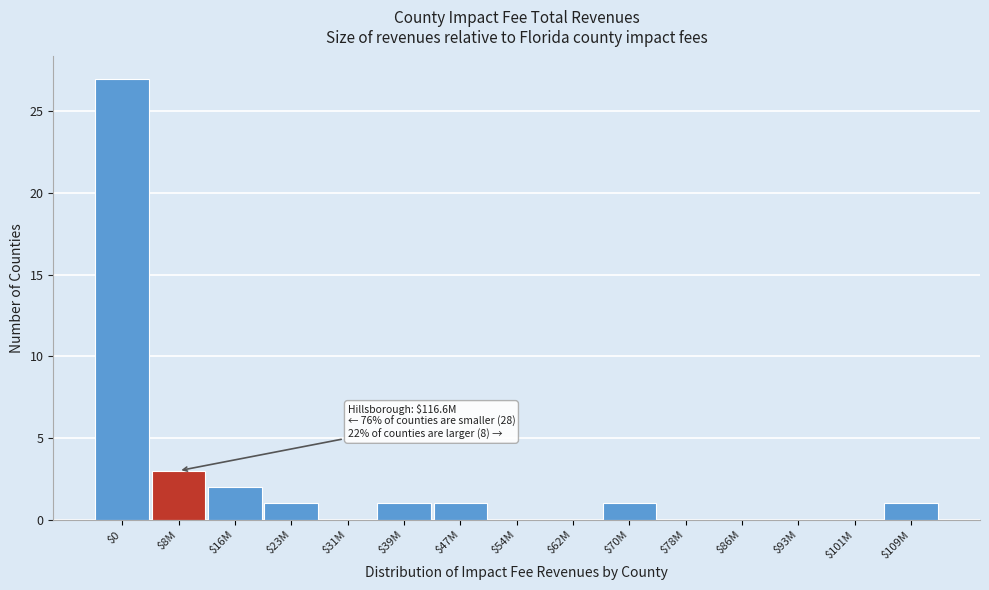

At which label is the value closest to 13?

$8M